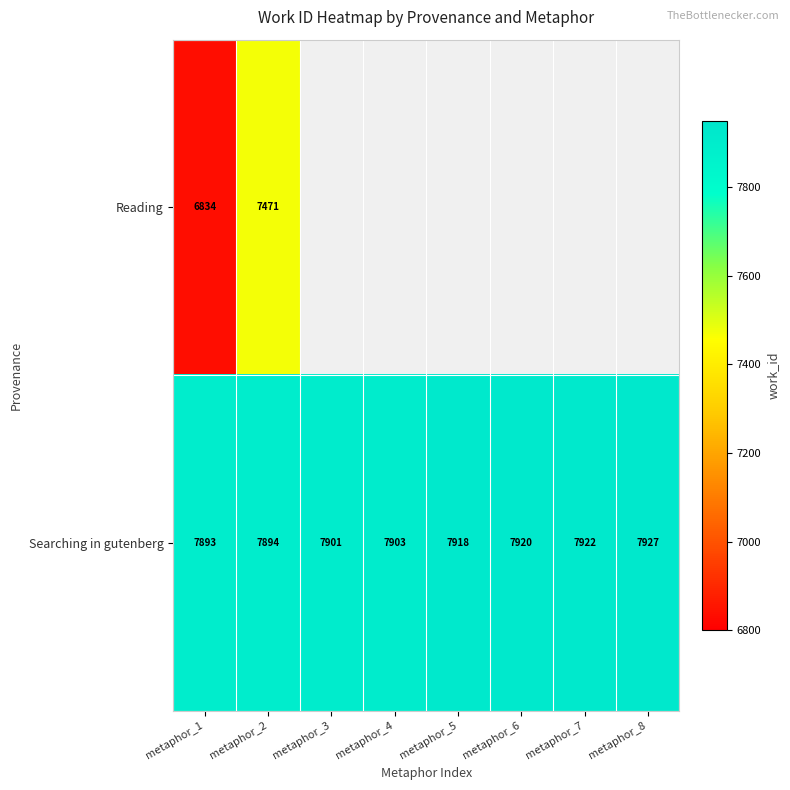

What is the sum of the Searching in gutenberg values at metaphor_2 and metaphor_8?

15821